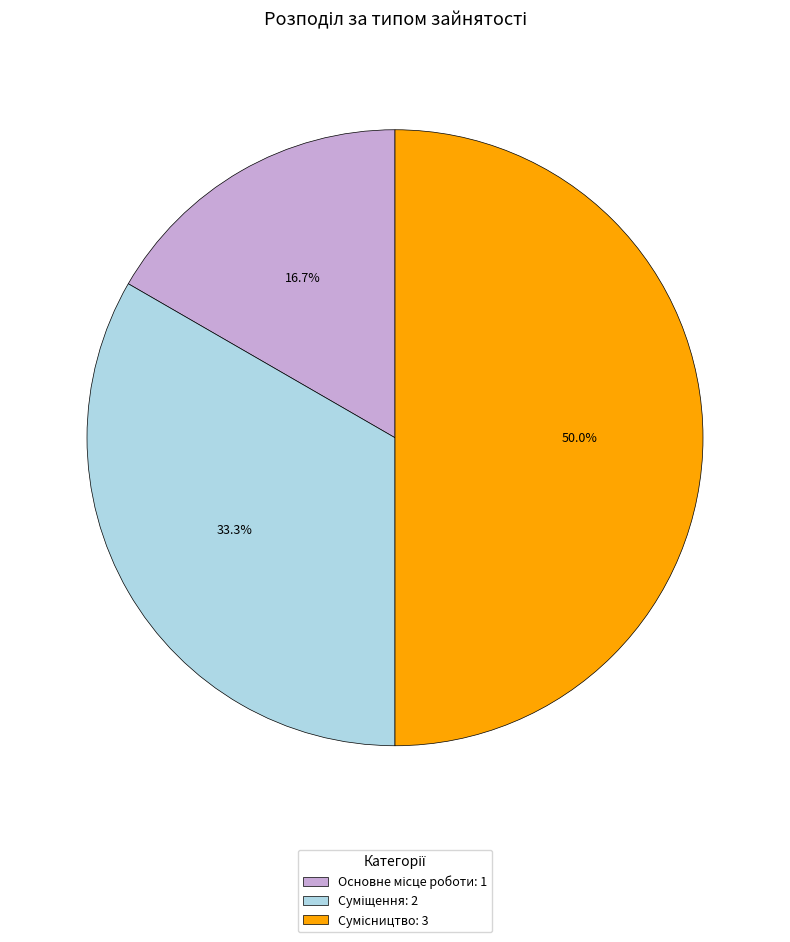

Is Основне місце роботи the majority of the pie?

No